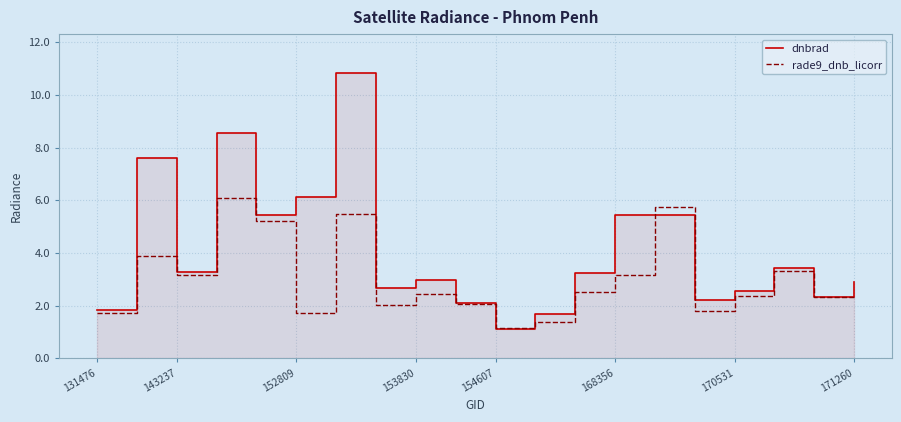

The rade9_dnb_licorr series shows 1.1 at 170531. True or false?

False